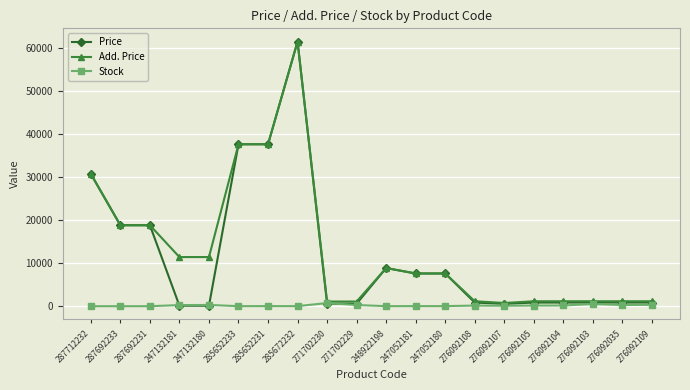

At which category is the sum across all series the highest?

285672232